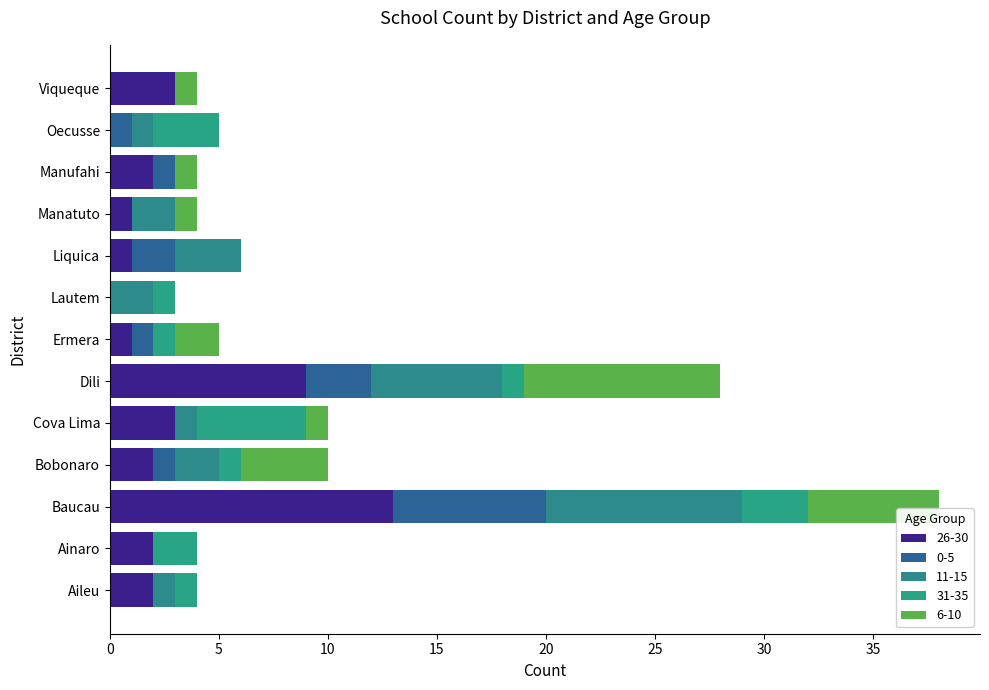

Which has a higher value, Cova Lima or Ainaro?

Cova Lima